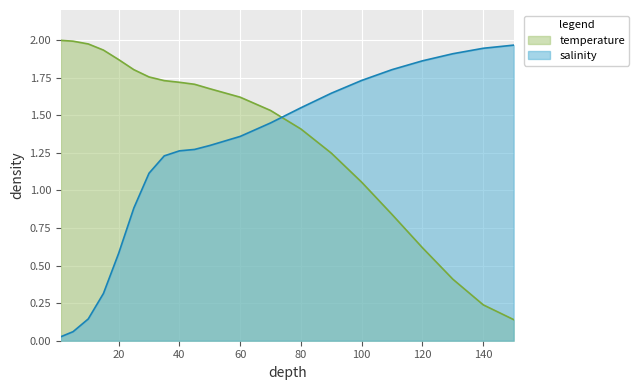

How many intersections are there between temperature and salinity?

1